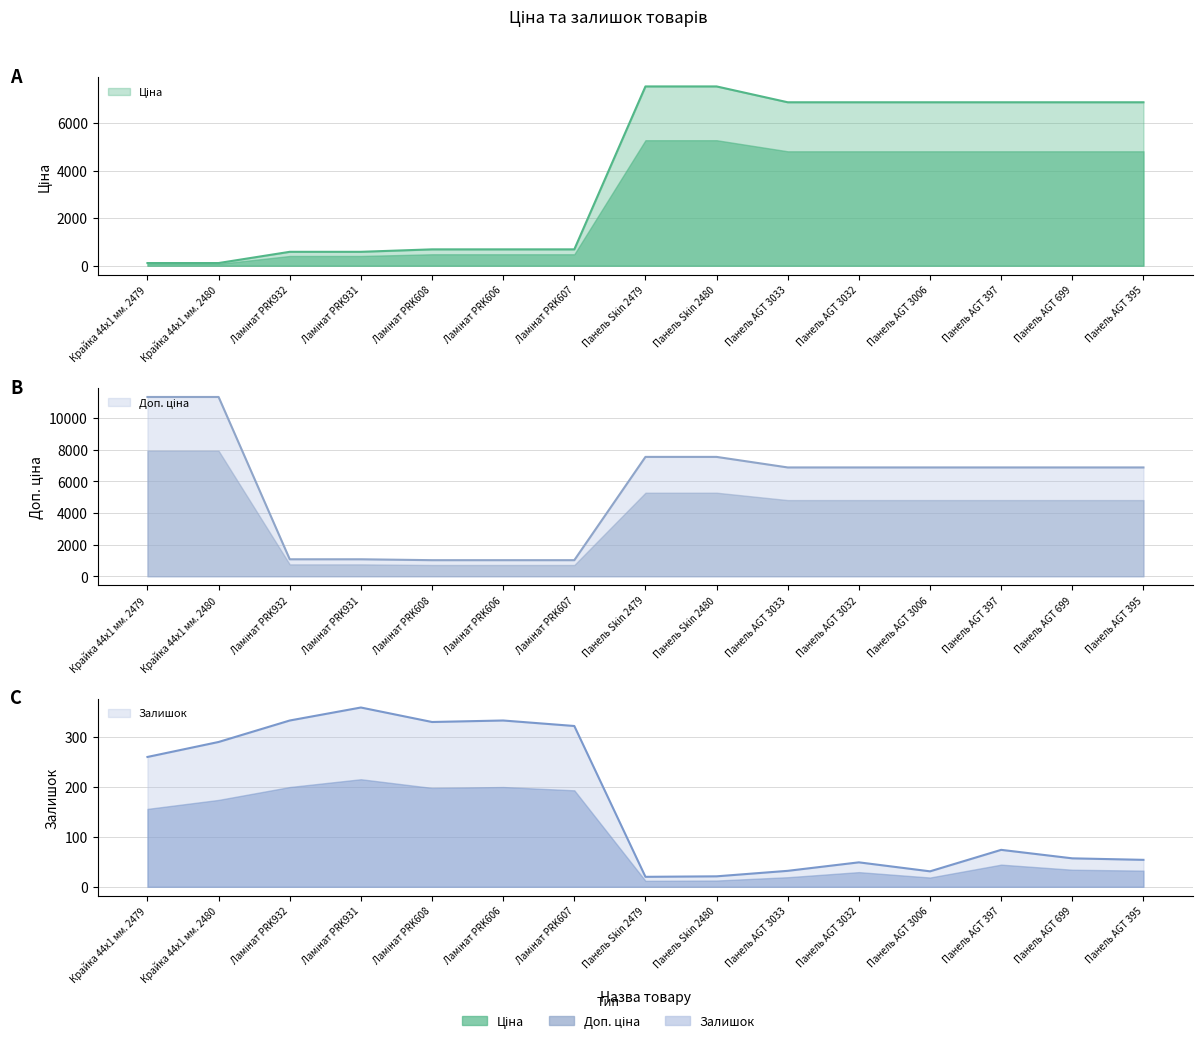

The Залишок series shows 99.5 at Панель AGT 397. True or false?

False